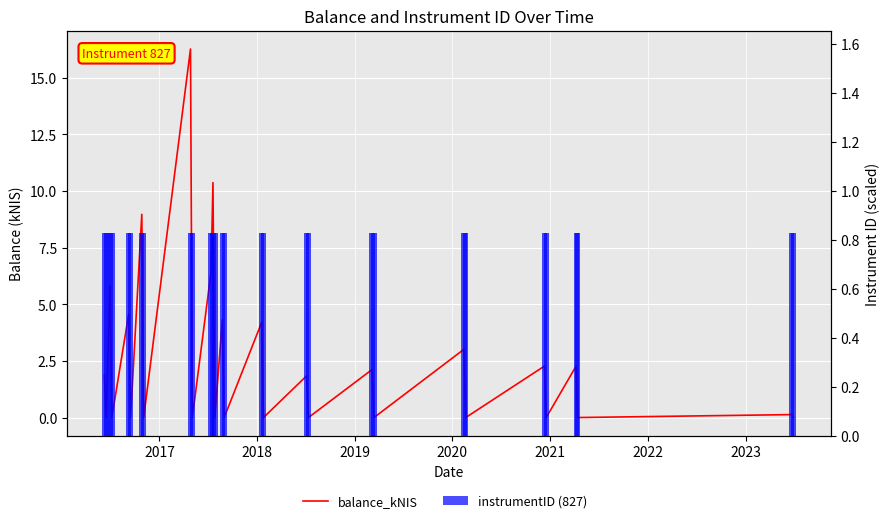

Which series has the largest range (max minus min)?

balance_kNIS